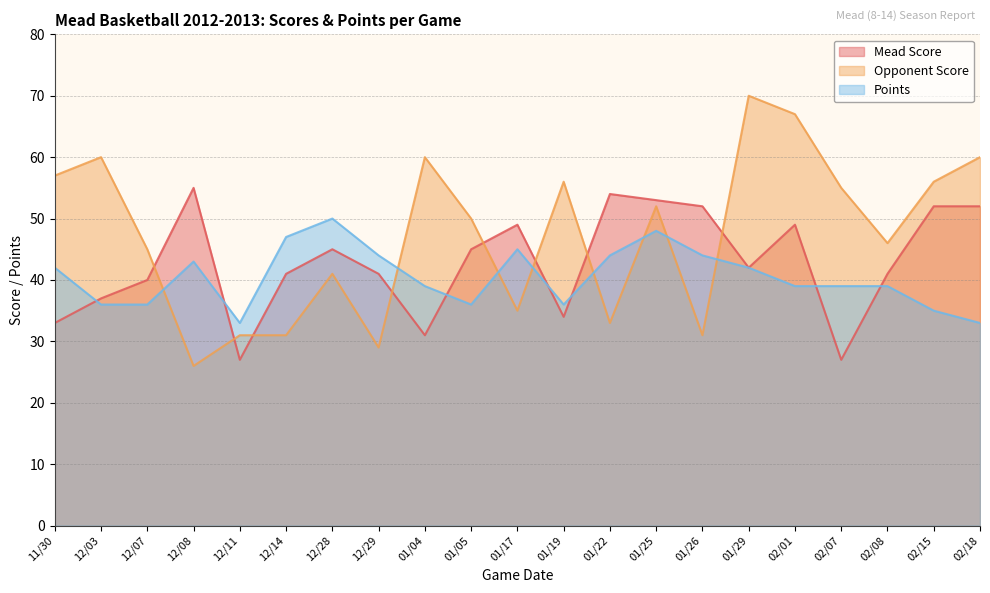

The value of Opponent Score at 12/29 is 15. True or false?

False